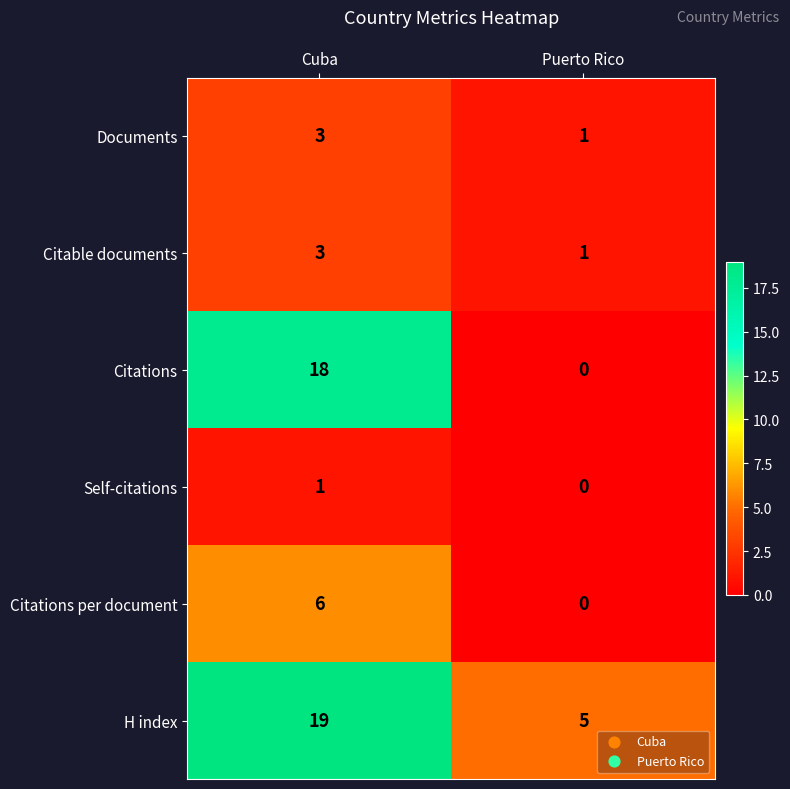

List the labels in order of Citations value, largest first.

Cuba, Puerto Rico